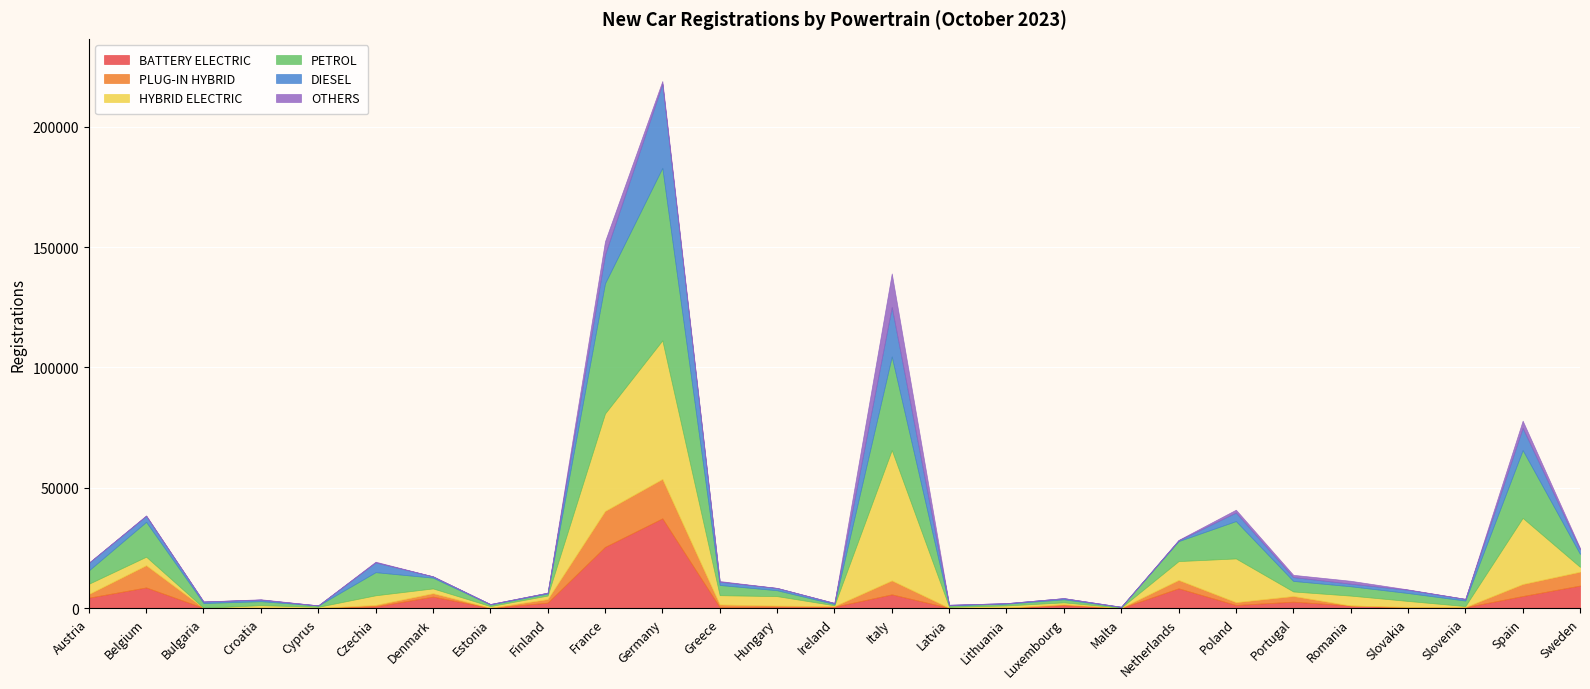

Where is HYBRID ELECTRIC nearest to the value 28807?

Spain